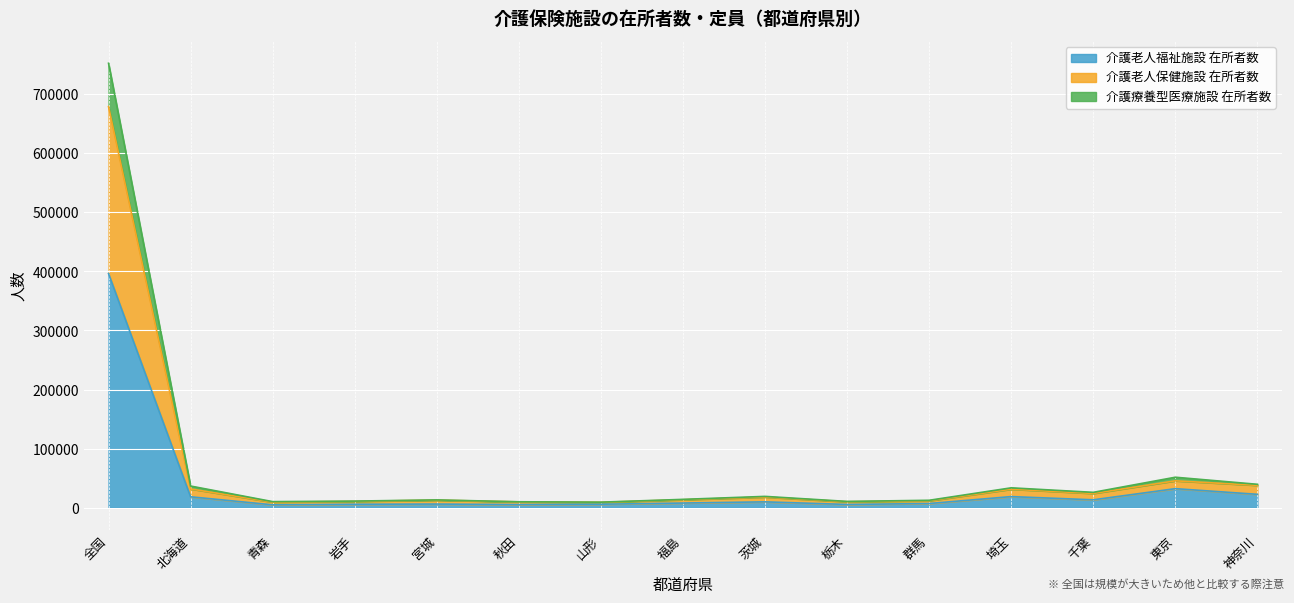

How many interior local peaks does the 介護老人福祉施設 在所者数 series have?

4